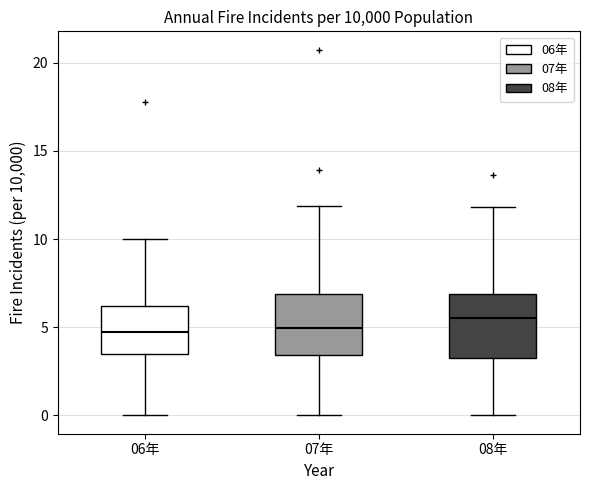

Reading left to right, transcribe this box plot: for each box, give where its median line is, the range the box spans, and where its two whiskers end, as read against the y-axis. The values are not printed on the chart, so give them approximately, as read against the axis.

06年: median 5.0, box 3.5 to 6.0, whiskers 0.0 to 10.0
07年: median 5.0, box 3.5 to 7.0, whiskers 0.0 to 12.0
08年: median 5.5, box 3.5 to 7.0, whiskers 0.0 to 12.0